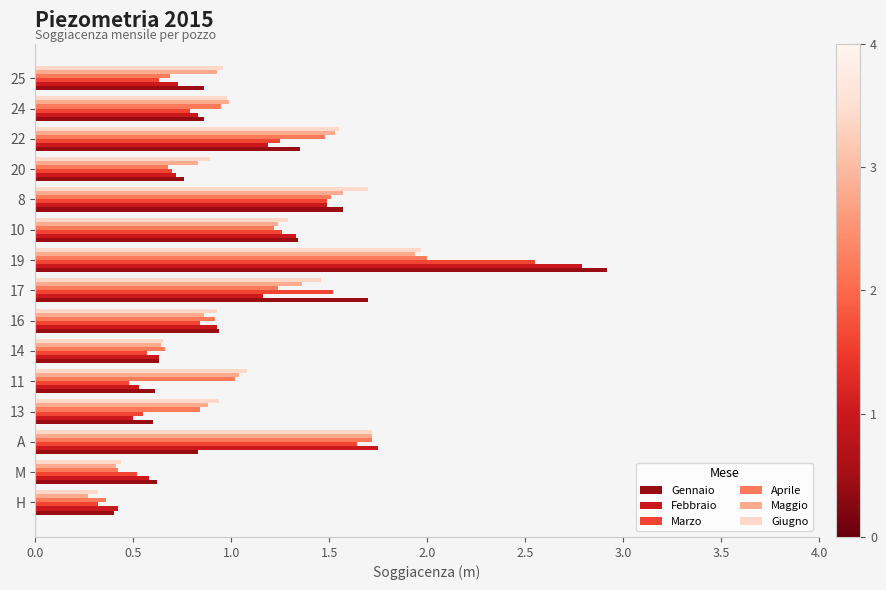

Count the number of categories in the chart.

15